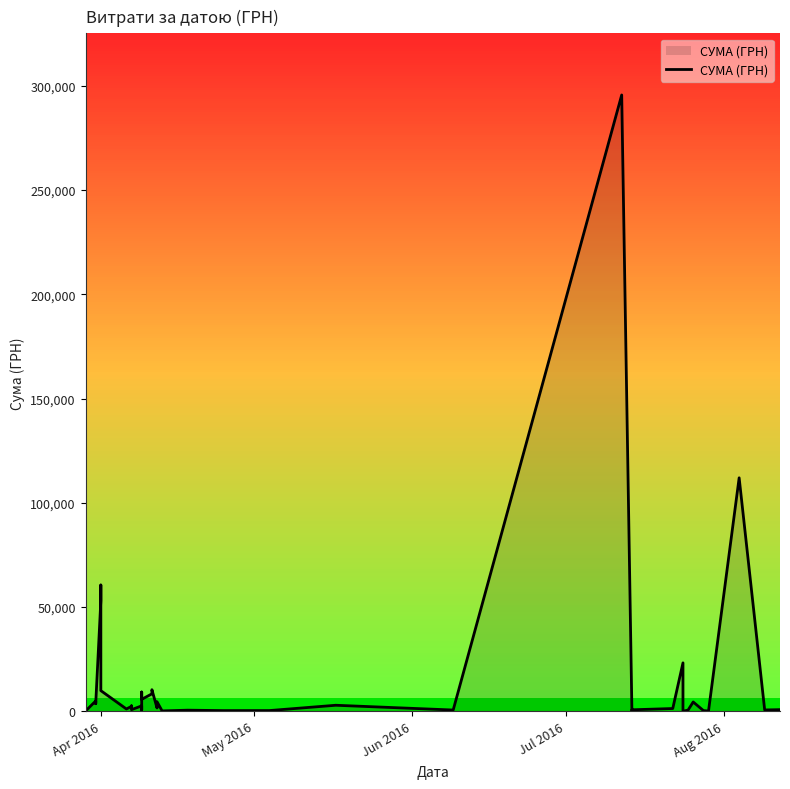

What is the minimum value shown in the chart?

11.2